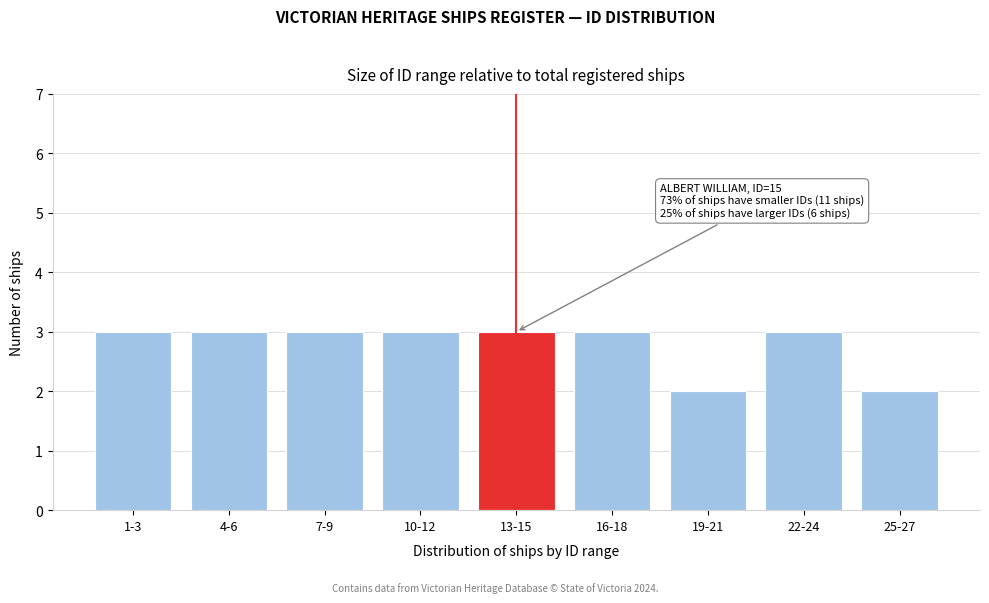

Reading left to right, transcribe all the data shown in this chart.

1-3=3	4-6=3	7-9=3	10-12=3	13-15=3	16-18=3	19-21=2	22-24=3	25-27=2